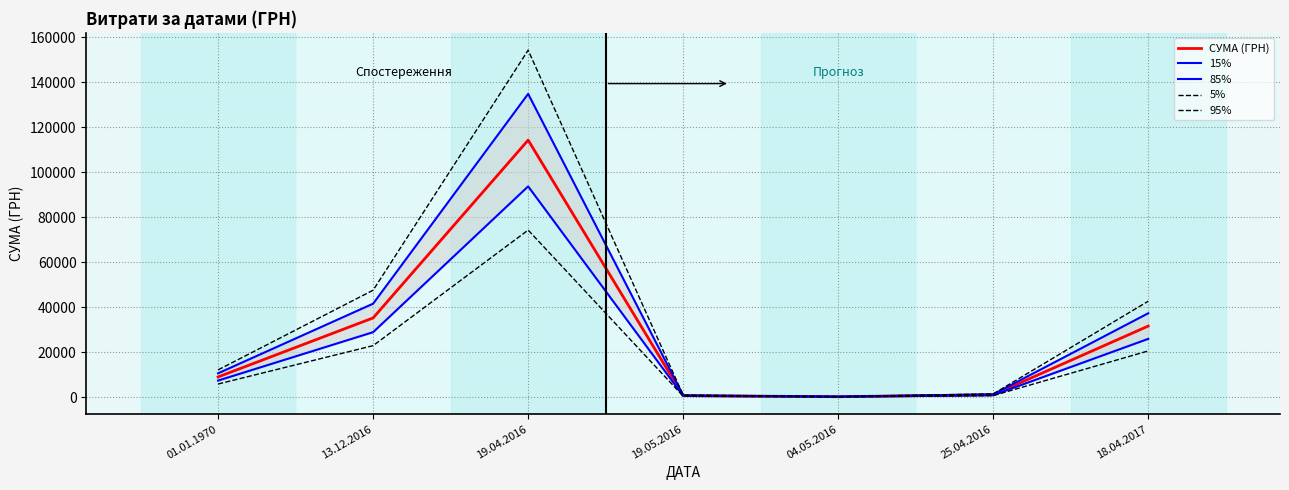

True or false: 15% has more than 2 points higher than both neighbors.

False